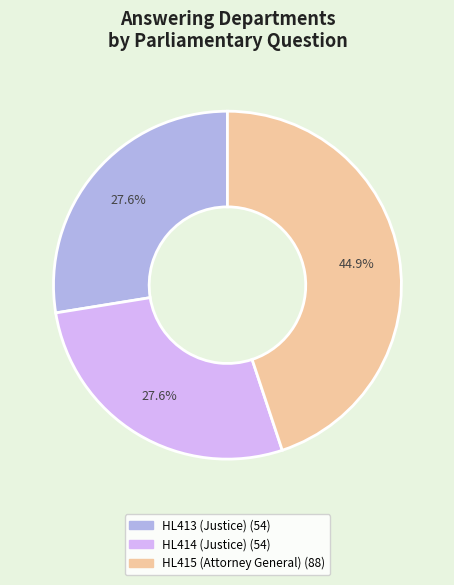

To the nearest percent, what portion does HL413 (Justice) represent?

28%